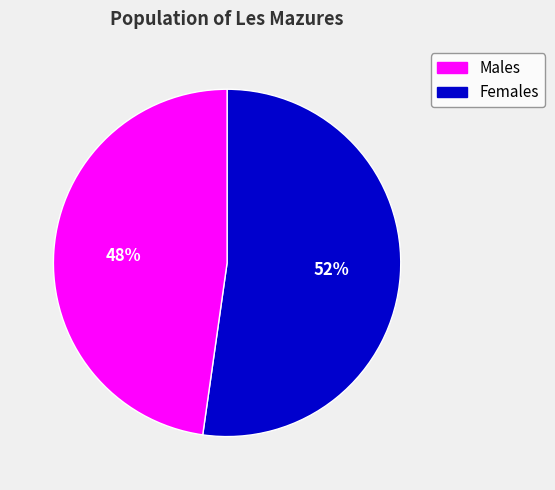

Is there a majority slice in this chart?

Yes